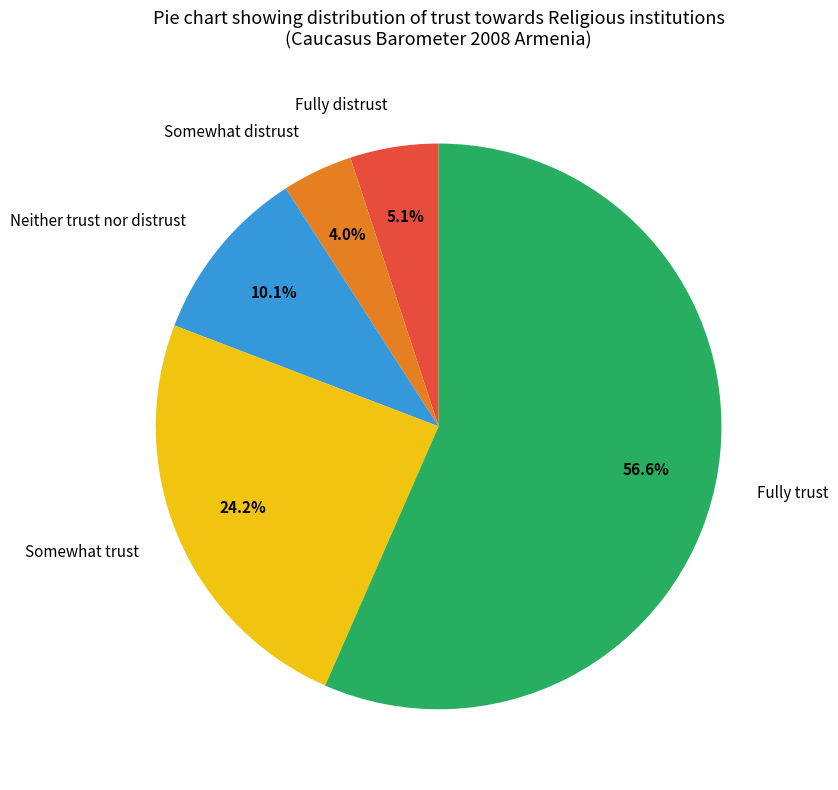

Is it true that Fully trust is 57% of the pie?

True